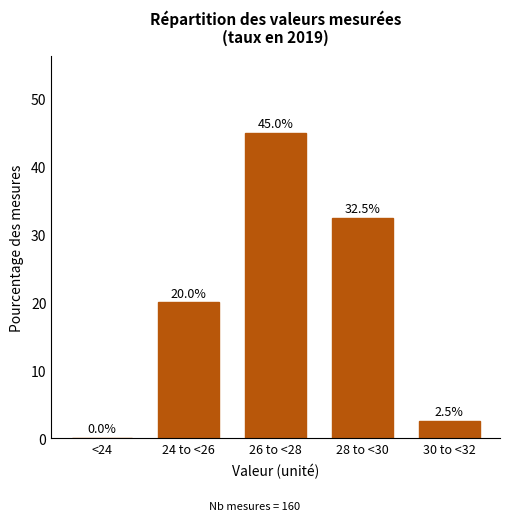

Reading right to left, what are all the values shown in this chart?

30 to <32=2.5	28 to <30=32.5	26 to <28=45.0	24 to <26=20.0	<24=0.0